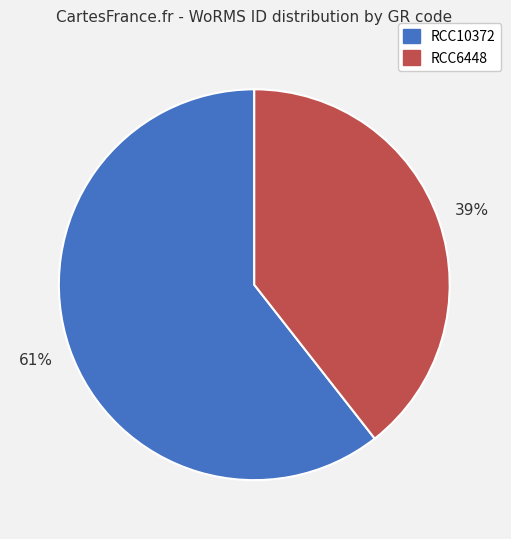

To the nearest percent, what portion does RCC6448 represent?

39%